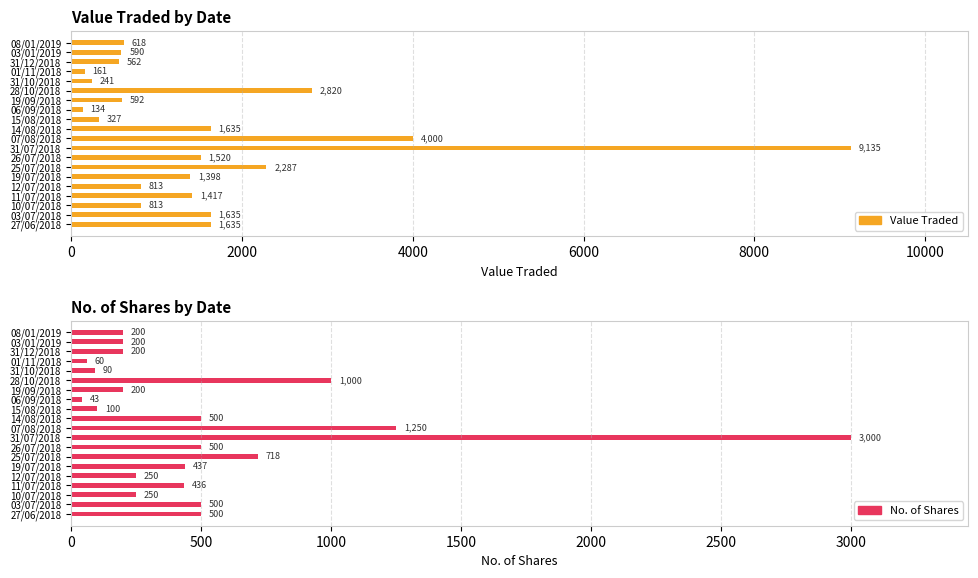

What is the value of the No. of Shares bar at the 17th from the left?

436